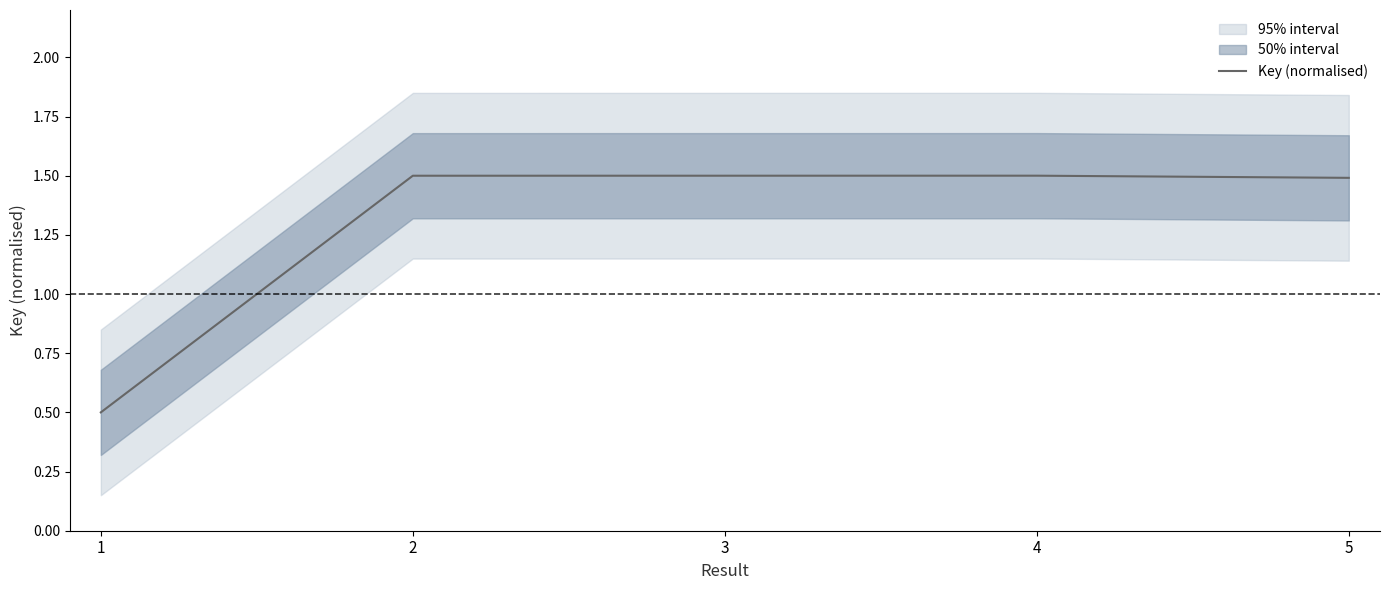

Rank the categories by value from lowest to highest.

1, 5, 2, 3, 4